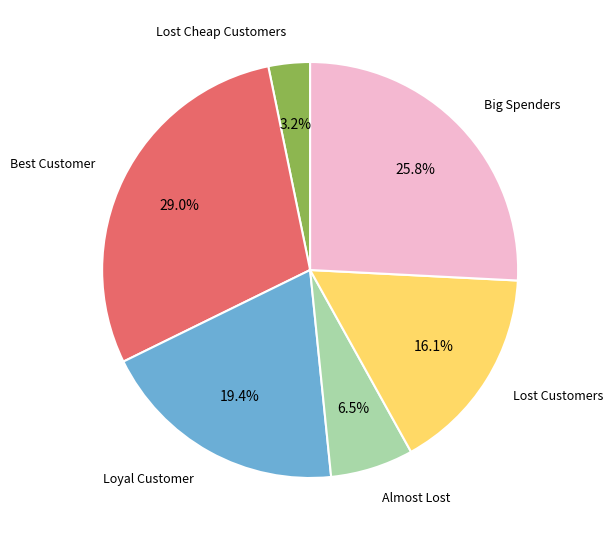

Which slice is the largest?

Best Customer